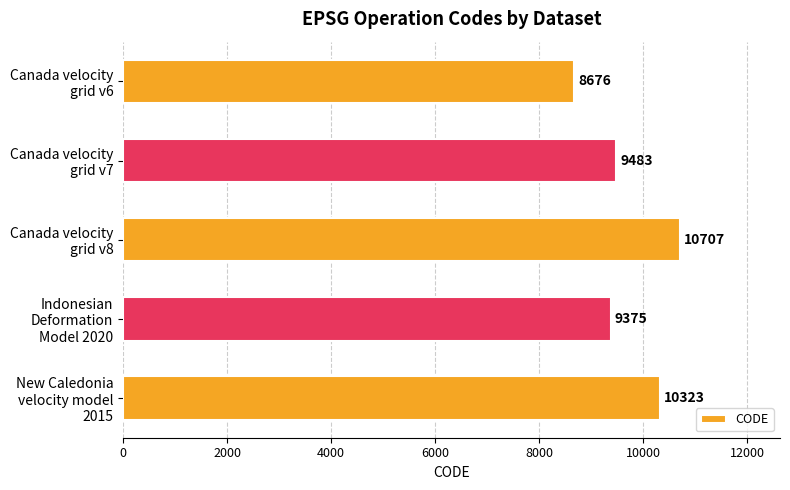

Reading top to bottom, list all the values displayed in this chart.

8676	9483	10707	9375	10323